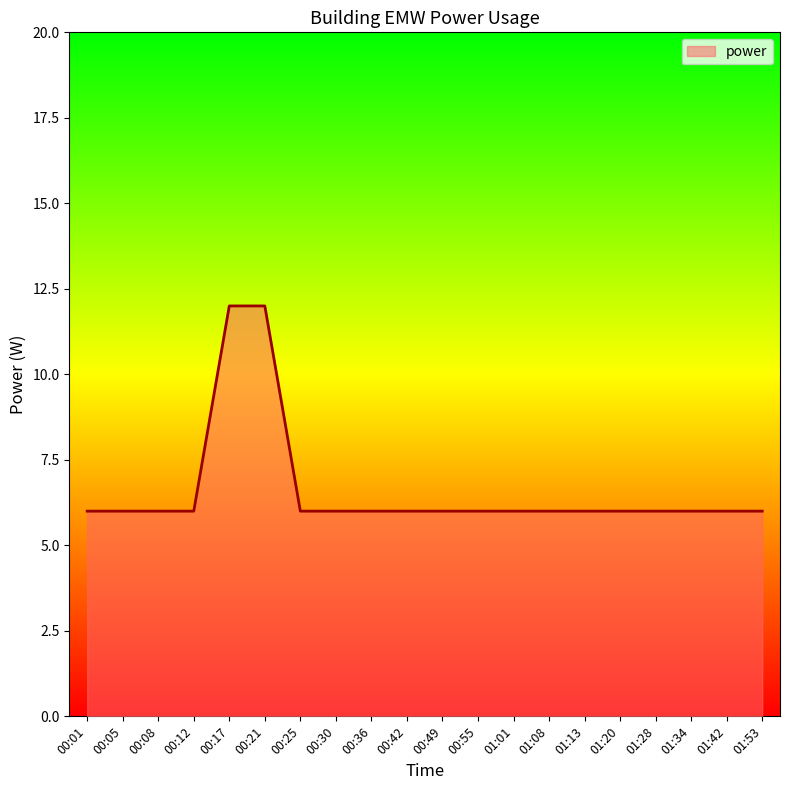

True or false: the data shows 6 at 00:05.

True